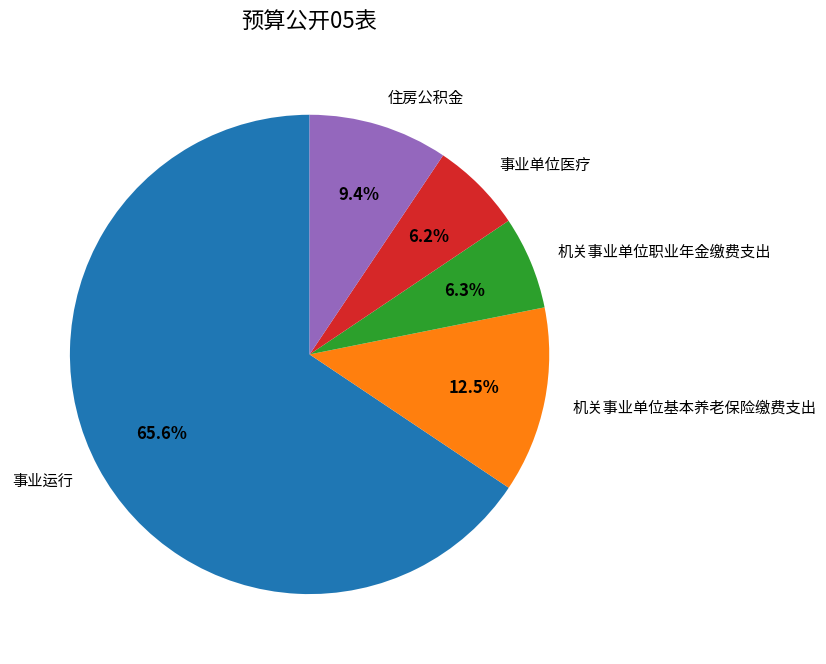

To the nearest percent, what percentage of the pie is 事业单位医疗?

6%